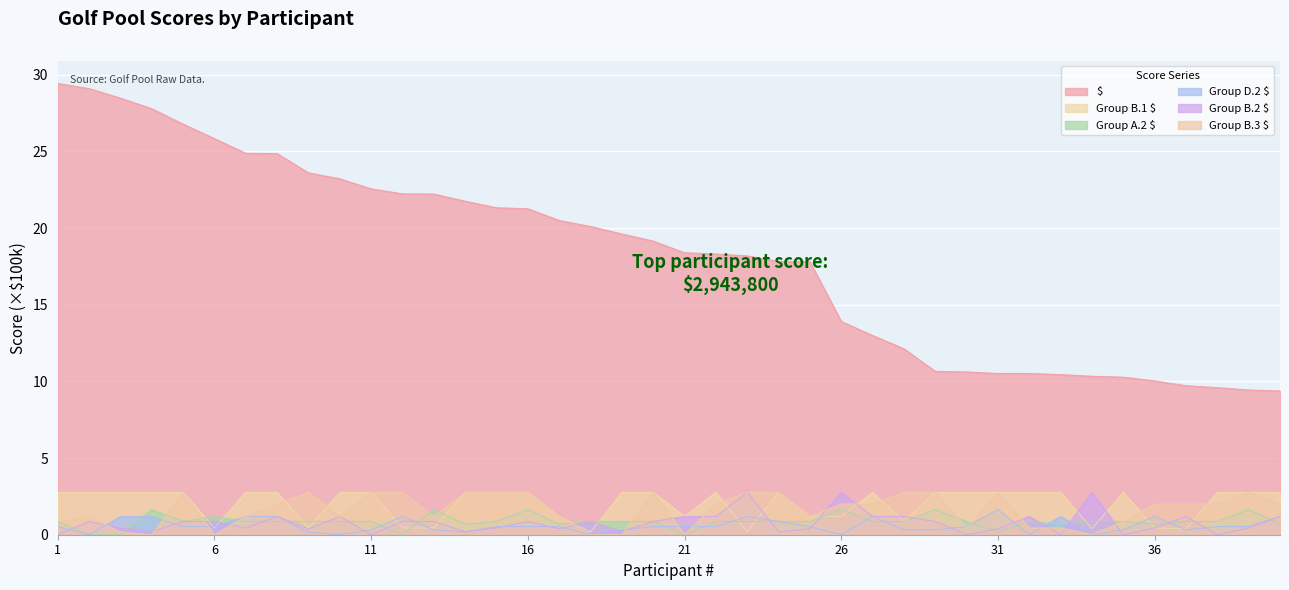

Between 3 and 10, which series saw the biggest shift?

$